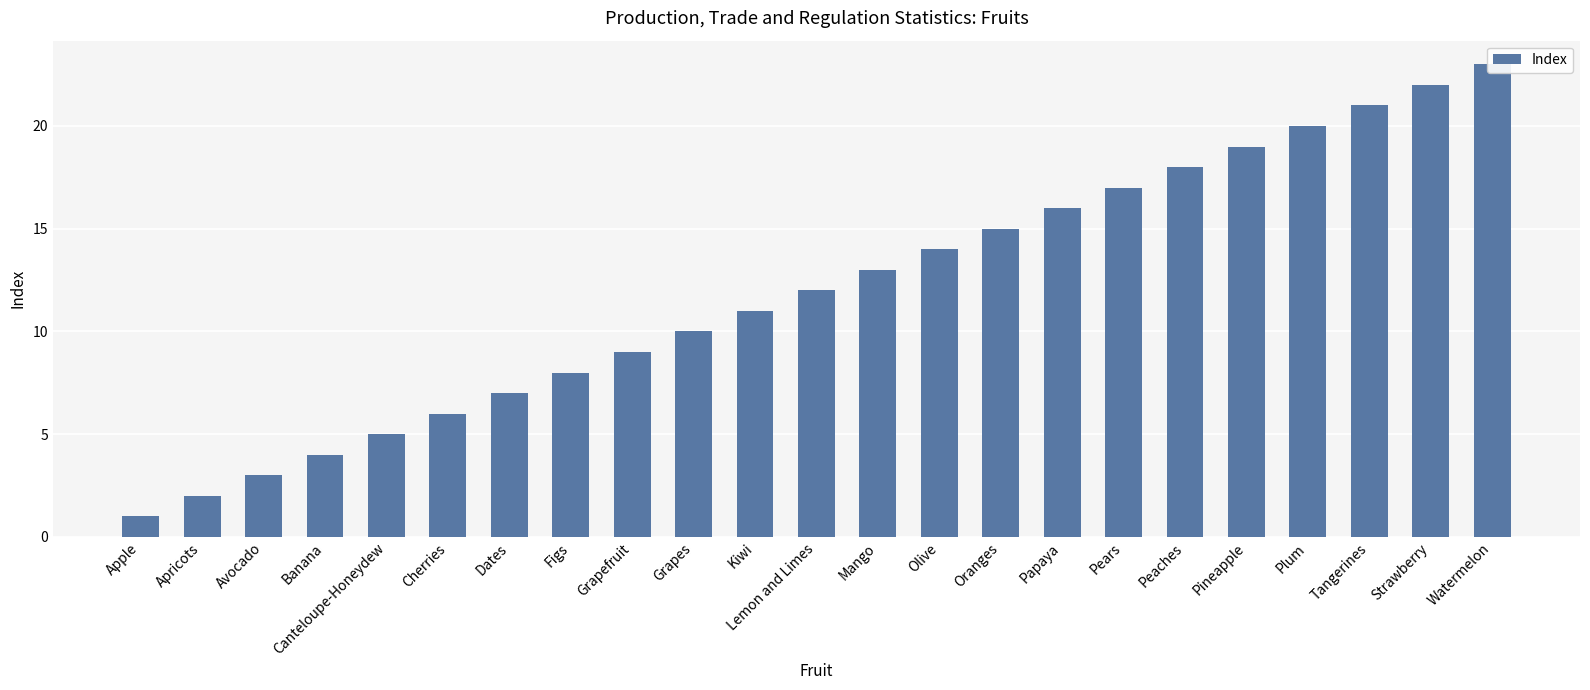

What is the value of the 21st bar from the left?

21